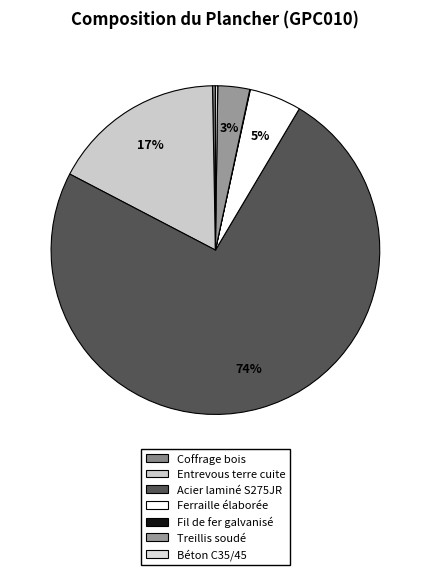

Rank the categories by value from highest to lowest.

Acier laminé NF EN 10025 S275JR, Entrevous en terre cuite, Ferraille élaborée en atelier, Treillis soudé PAF C 200x200 mm, Système de coffrage partiel en bois, Béton C35/45, Fil de fer galvanisé